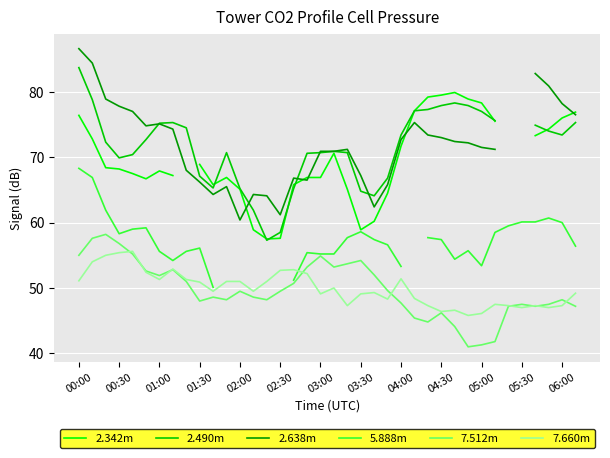

What is the minimum value for 7.660m?

45.8